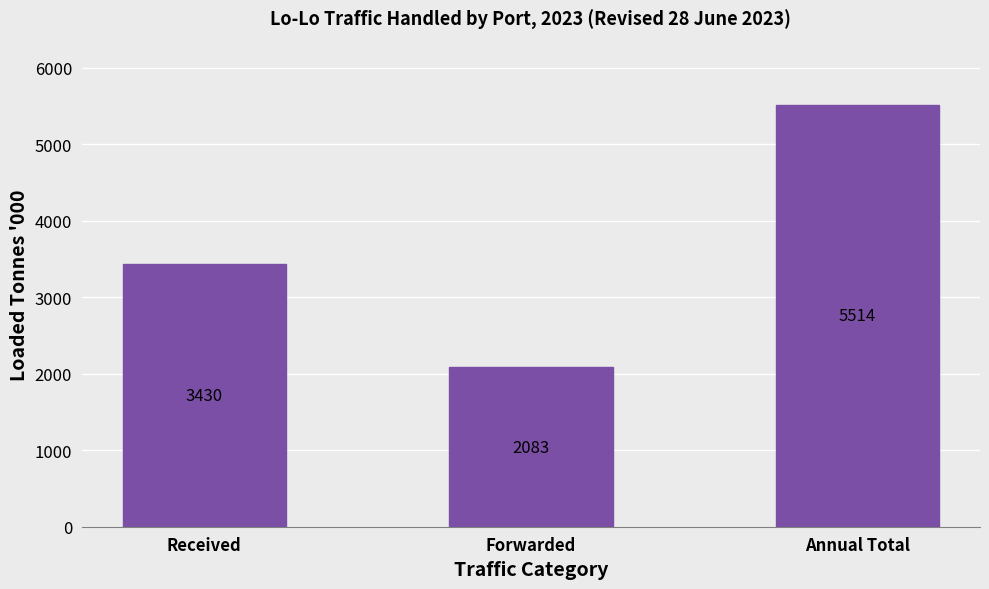

Rank the categories by value from highest to lowest.

Annual Total, Received, Forwarded